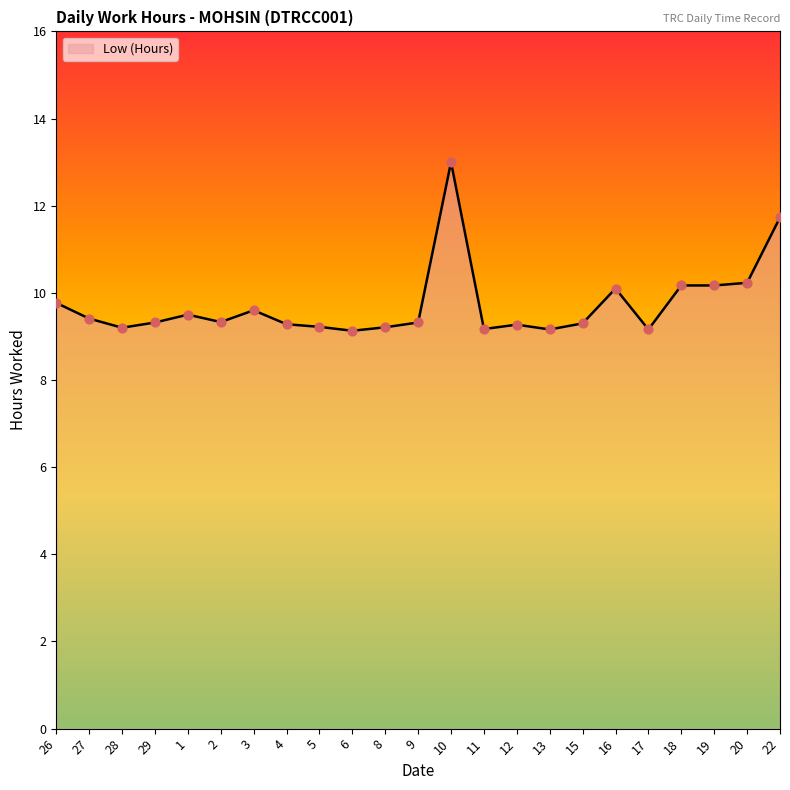

What is the ratio of the value at 3 to the value at 8?

1.0